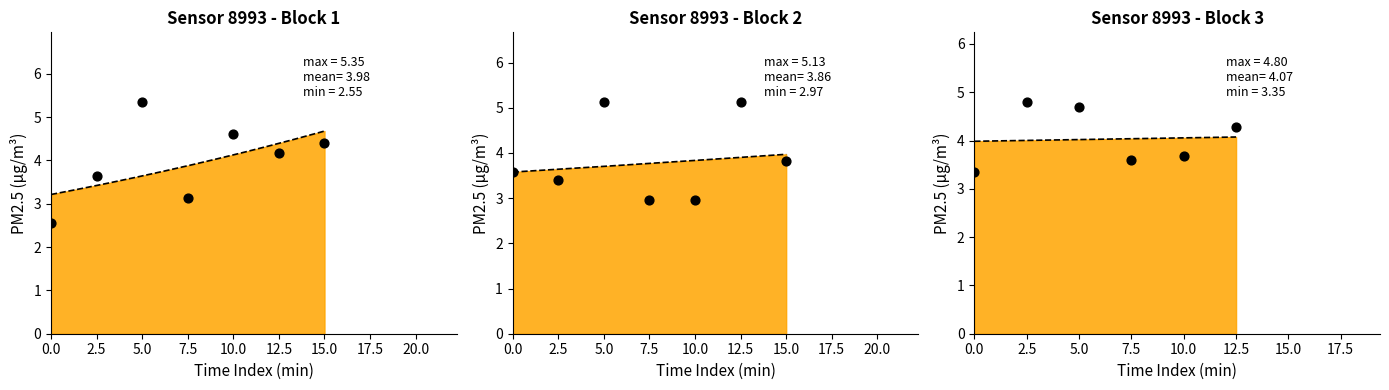

What is the change in value from 2.5 to 5.0?

-0.1